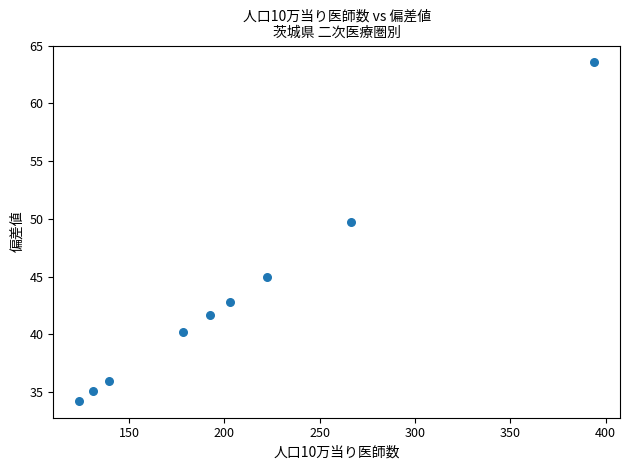

What is the average Y value?

43.1